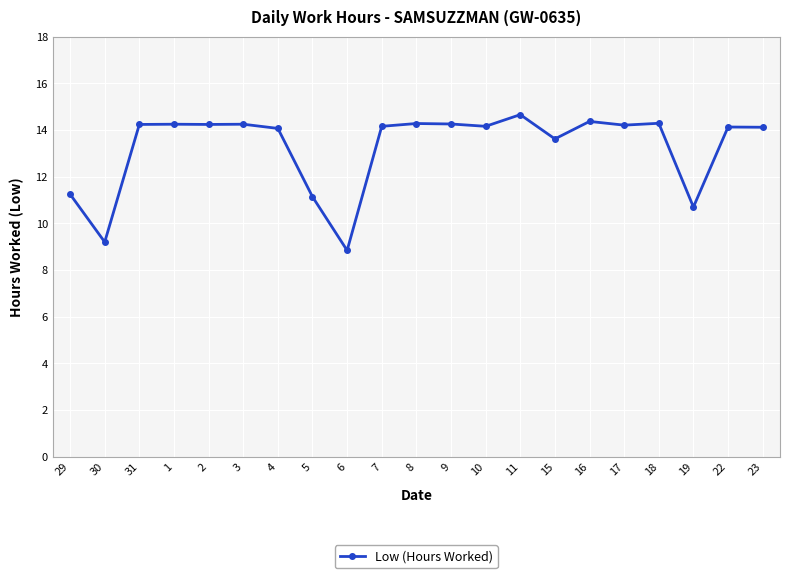

Which label corresponds to the smallest value in the chart?

6